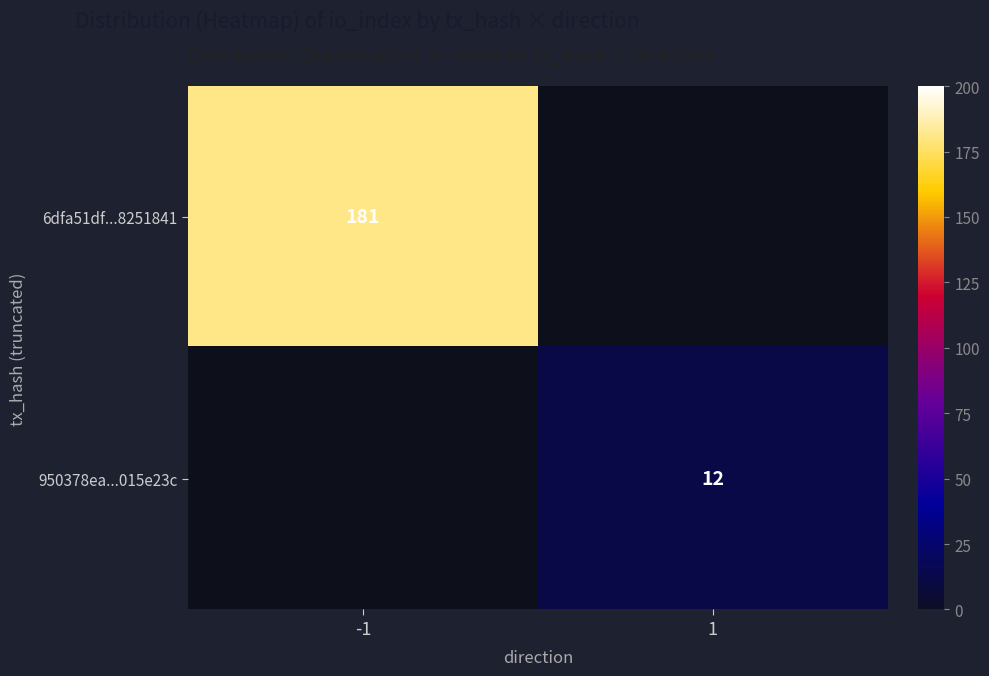

The 950378ea...015e23c series shows 7 at 1. True or false?

False